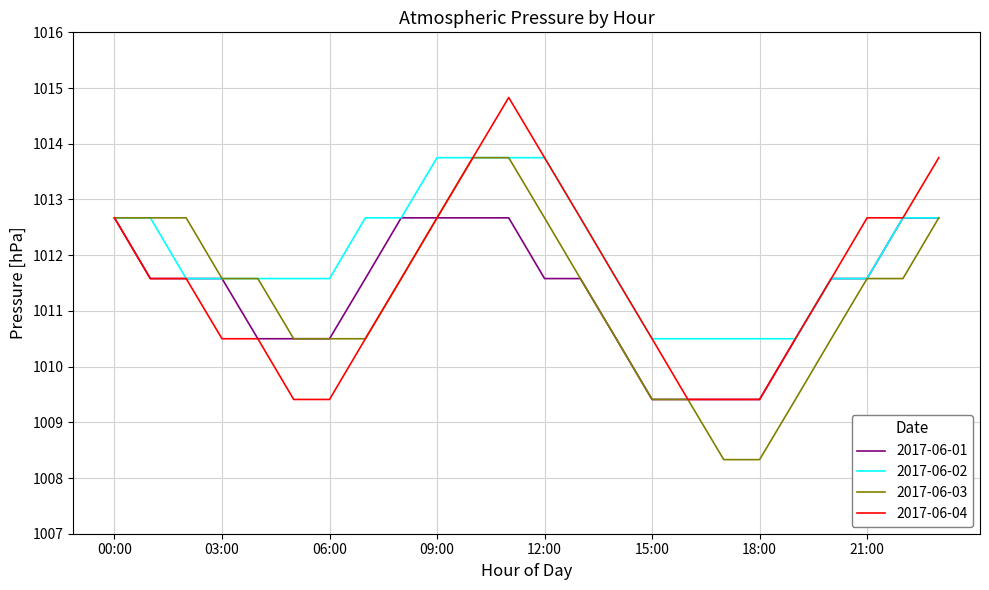

What is the maximum value shown in the chart?

1014.8